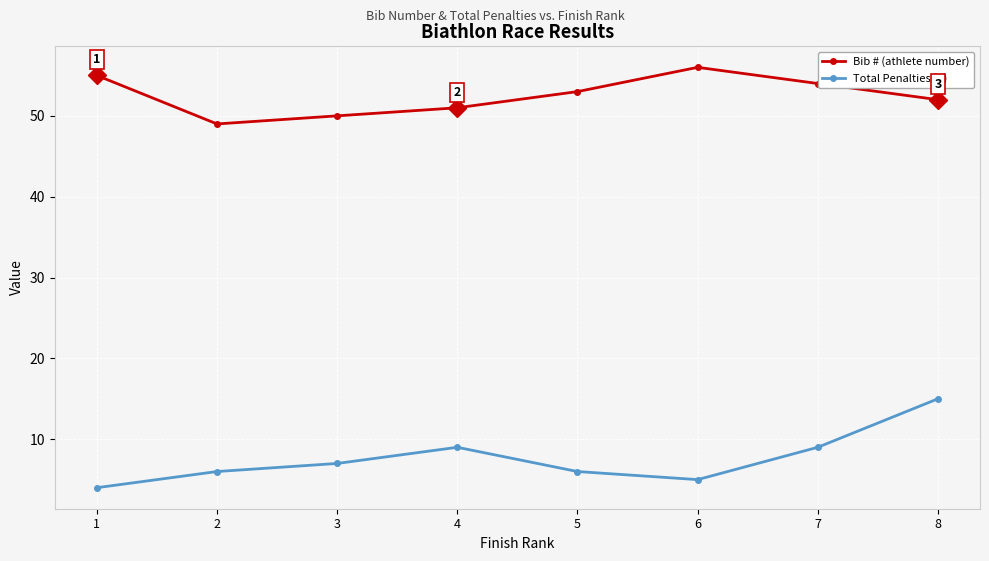

True or false: Bib # (athlete number) has a value of 53 at 5.

True